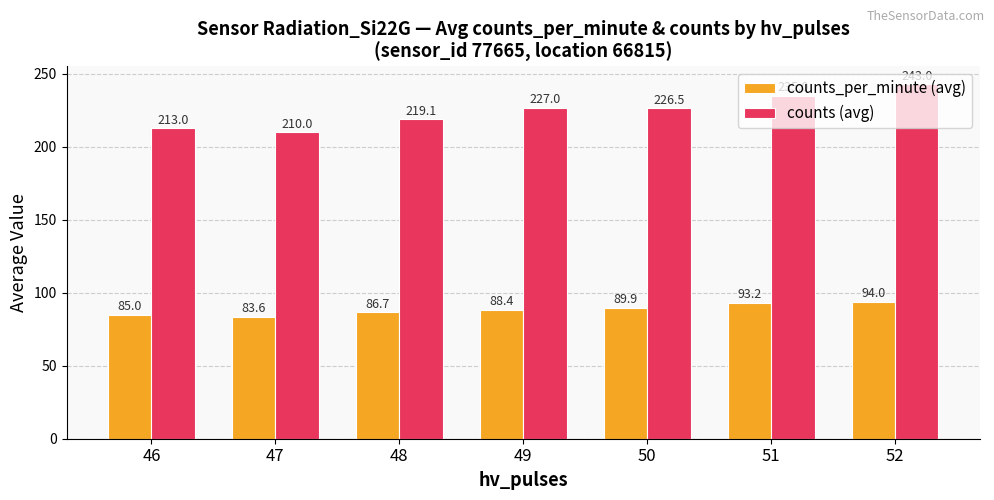

How many data points in counts_per_minute (avg) are above 88?

4